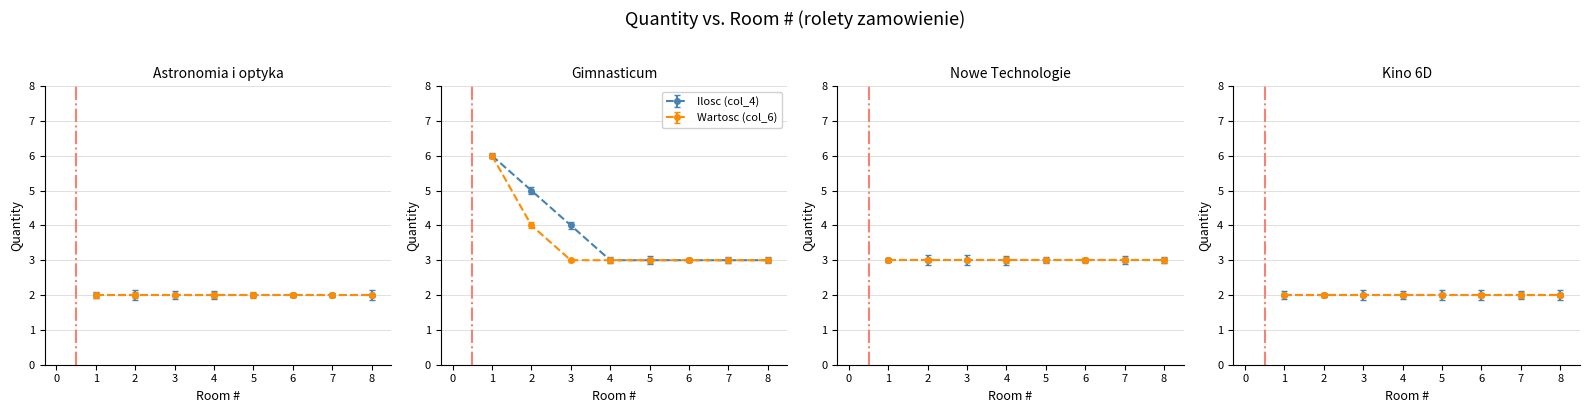

Between 3 and 8, which series saw the biggest shift?

Ilosc (col_4)